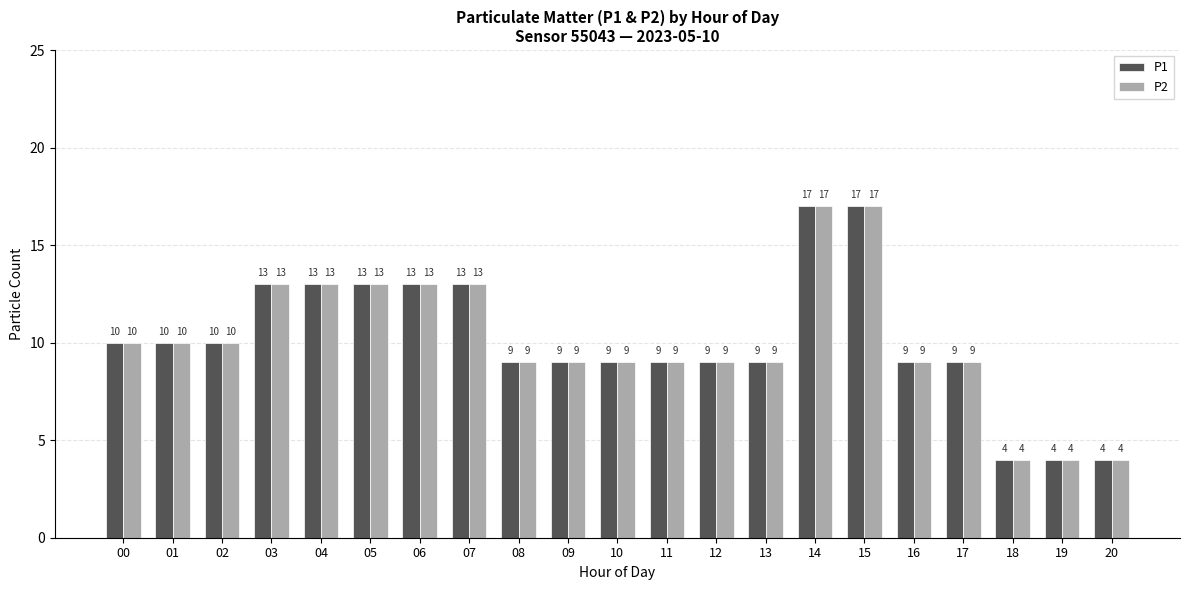

At which label does P1 first exceed 9?

00